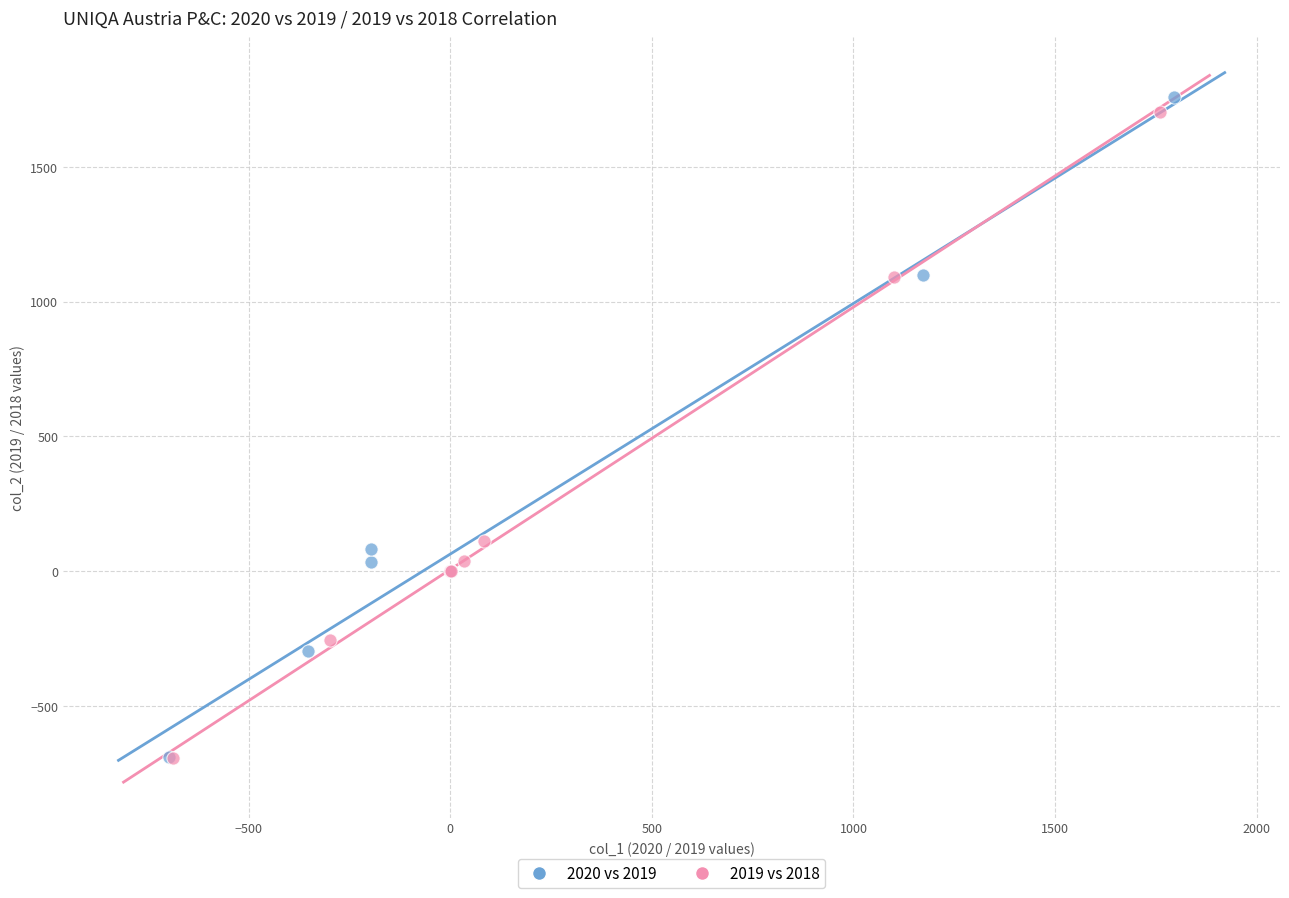

What are all the series names shown in the legend?

2020 vs 2019, 2019 vs 2018